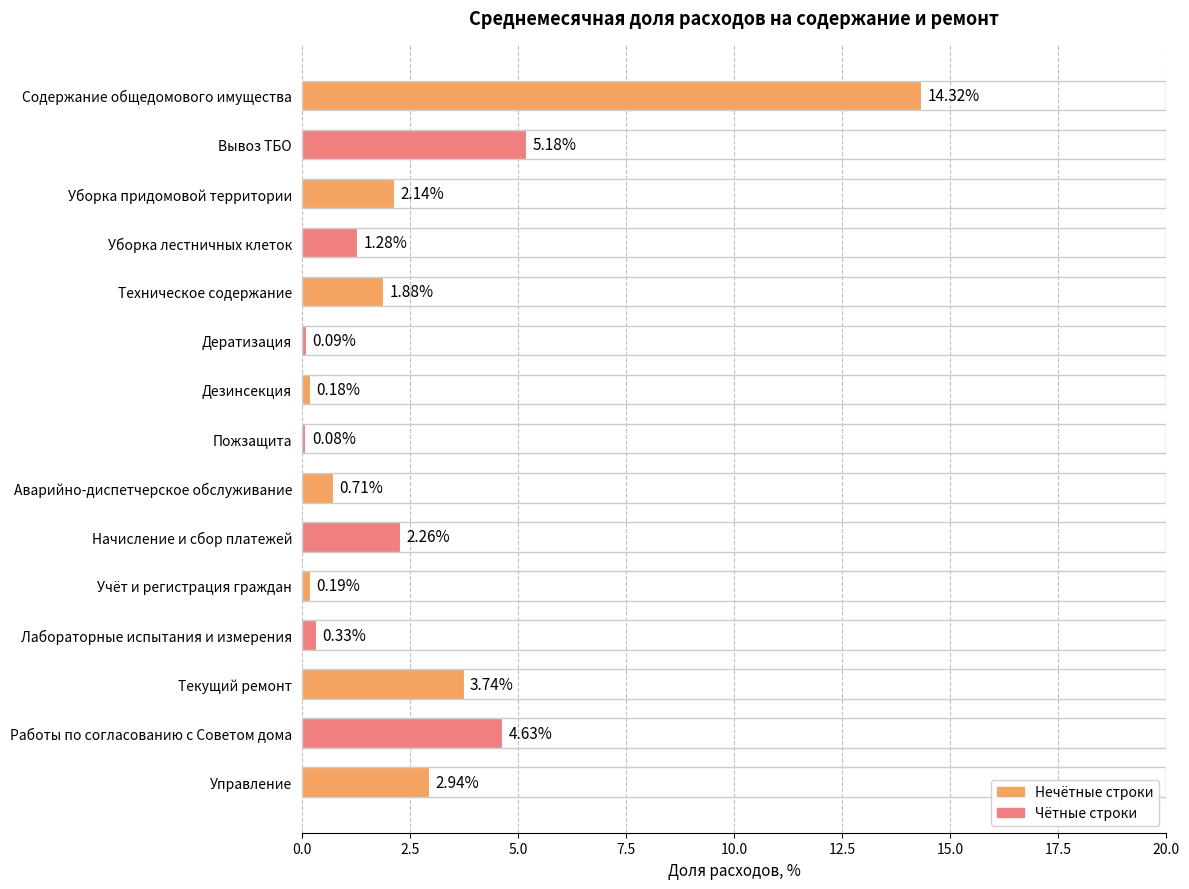

What is the difference between the second highest and second lowest values?

5.1